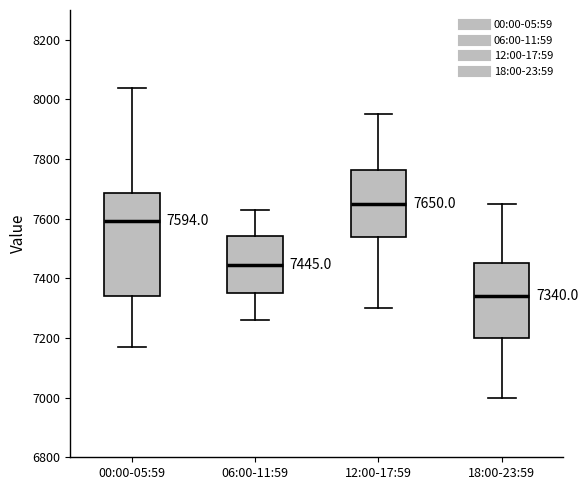

Which box's median line is the highest?

12:00-17:59